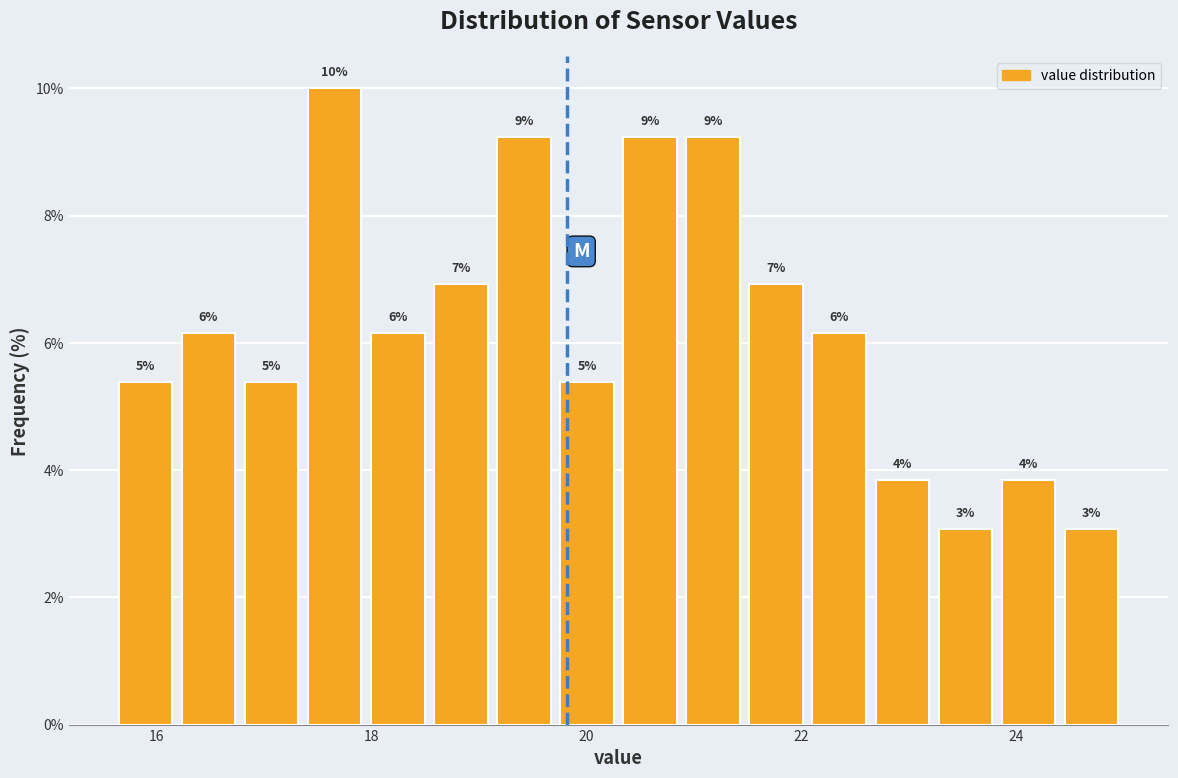

Read against the x-axis, roughly where is the centre of the tallest bar?

17.6